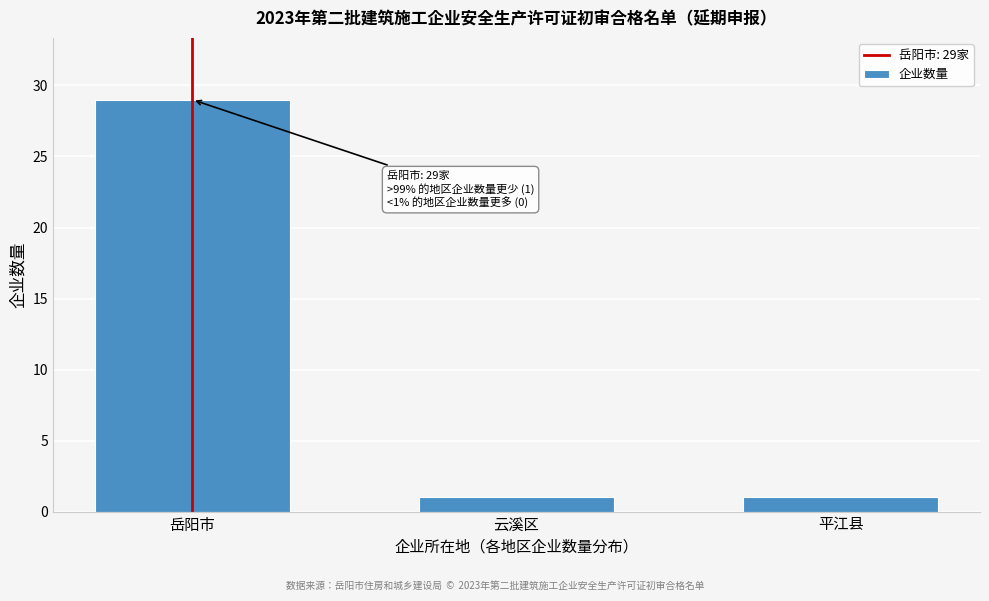

Reading left to right, extract all data points from this chart.

岳阳市=29	云溪区=1	平江县=1